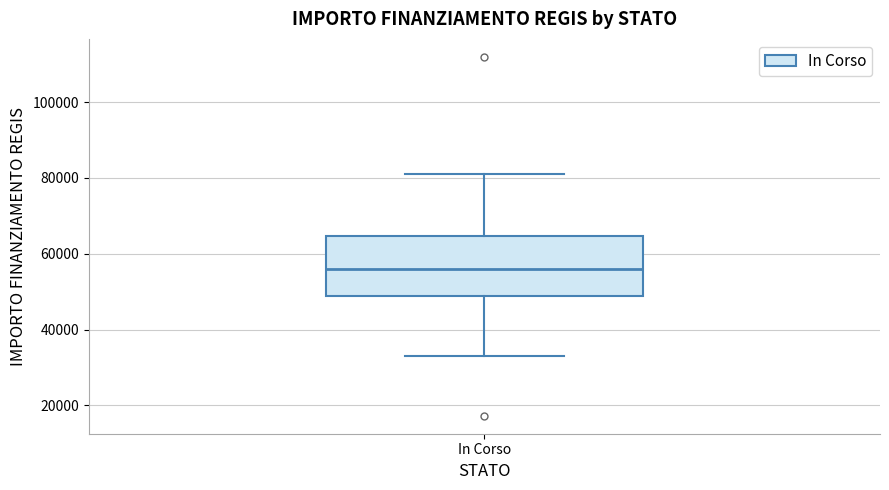

Where does the upper whisker of the box for In Corso end on the y-axis? The values are not printed on the chart, so give them approximately, as read against the axis.

80000